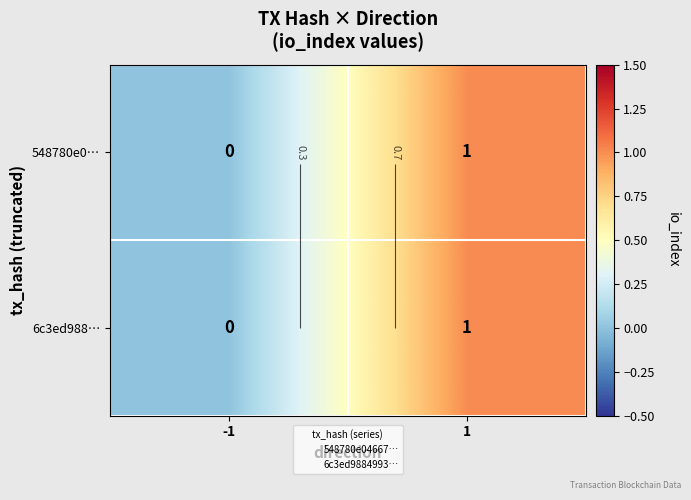

Between 1 and -1, which is larger?

1